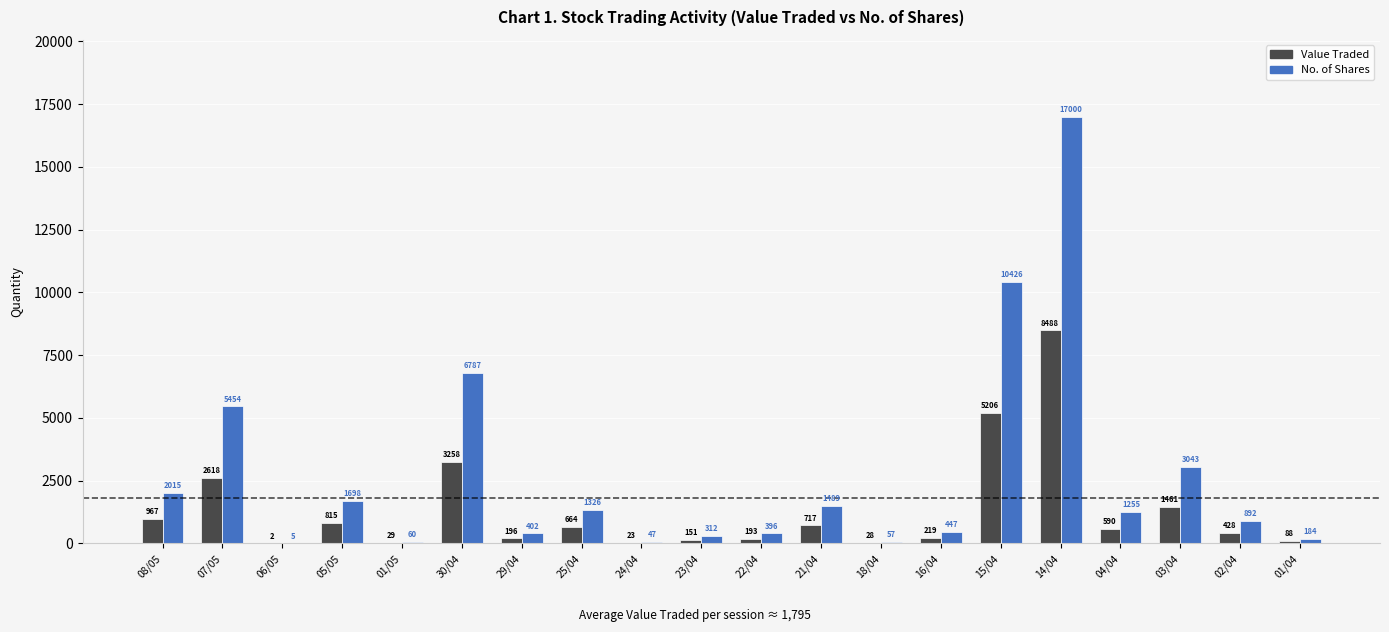

Which series has the largest total across all categories?

No. of Shares